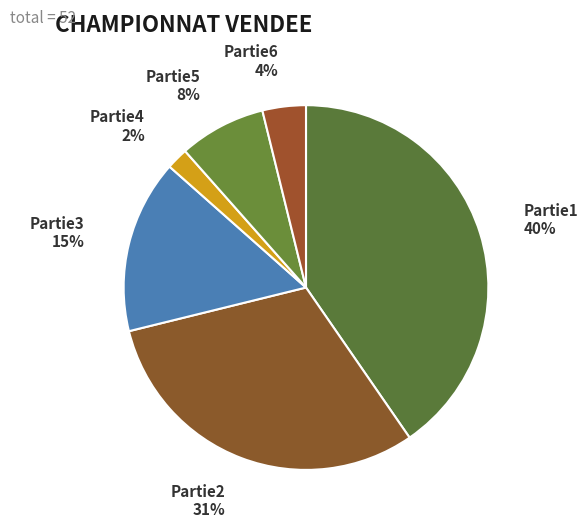

Do Partie5 and Partie6 together represent more than half of the pie?

No